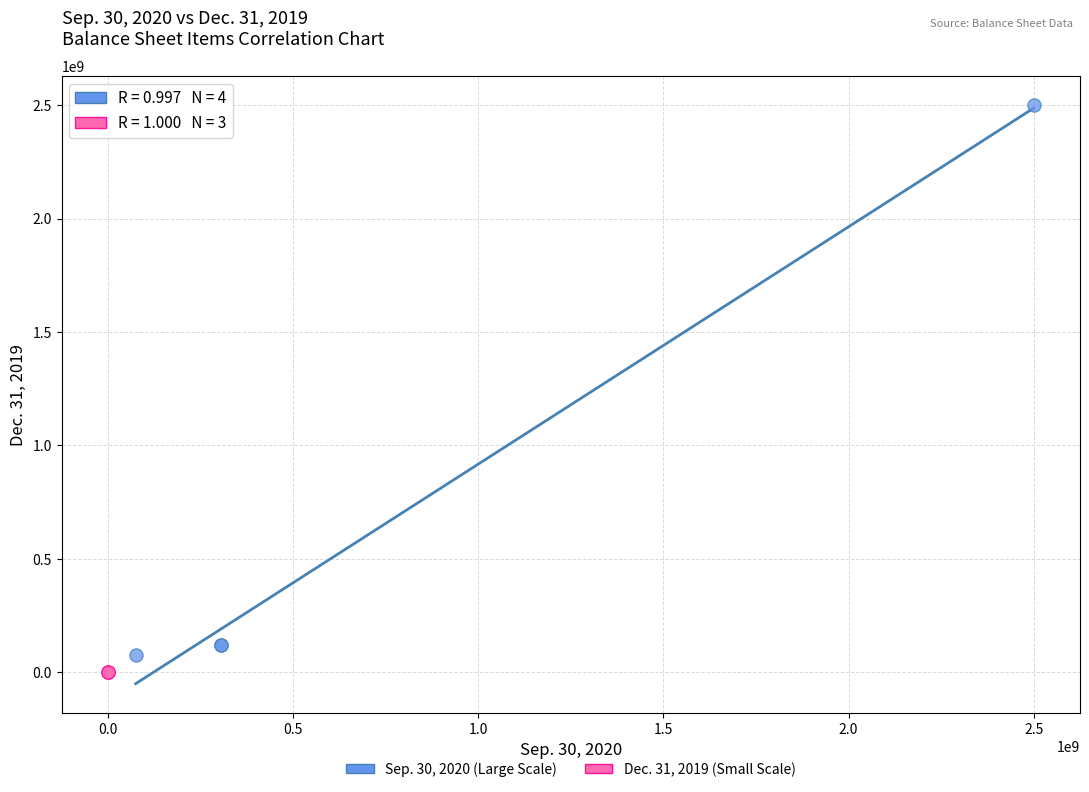

Which series reaches the minimum Y coordinate?

Dec. 31, 2019 (Small Scale)